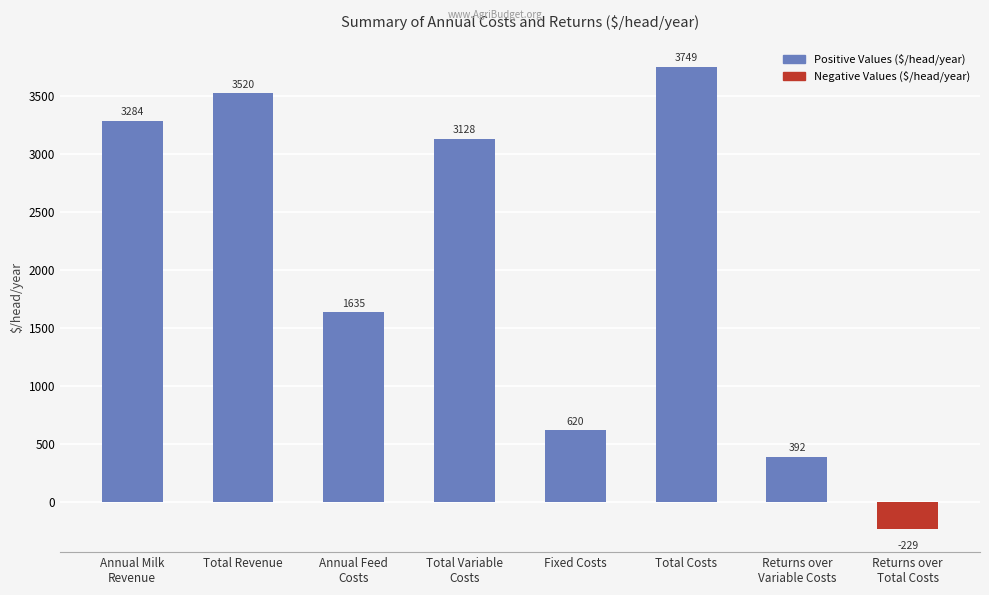

Are the bars horizontal?

No